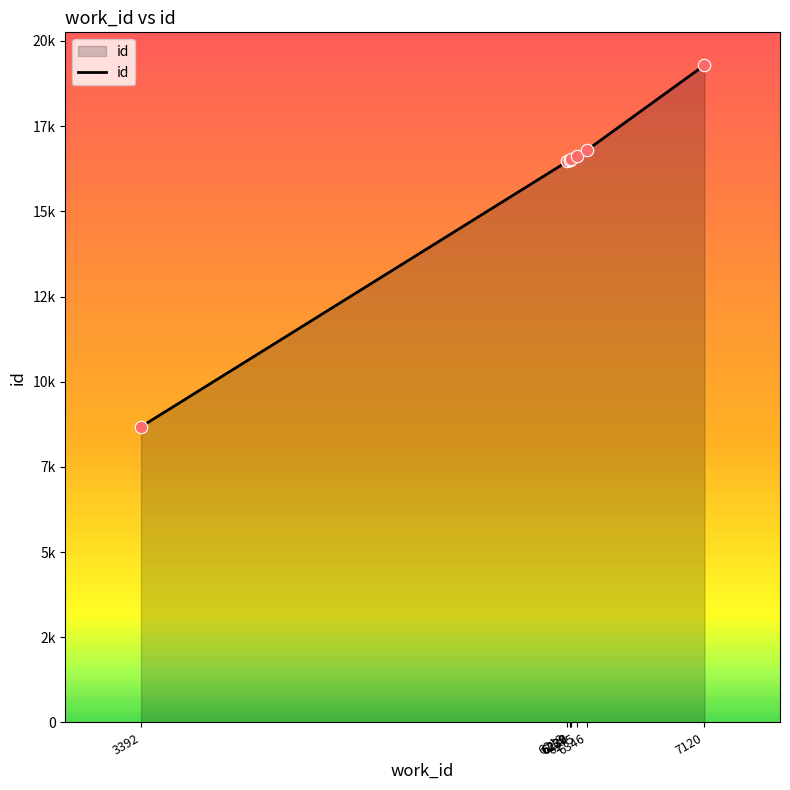

Does the chart have visible grid lines?

No